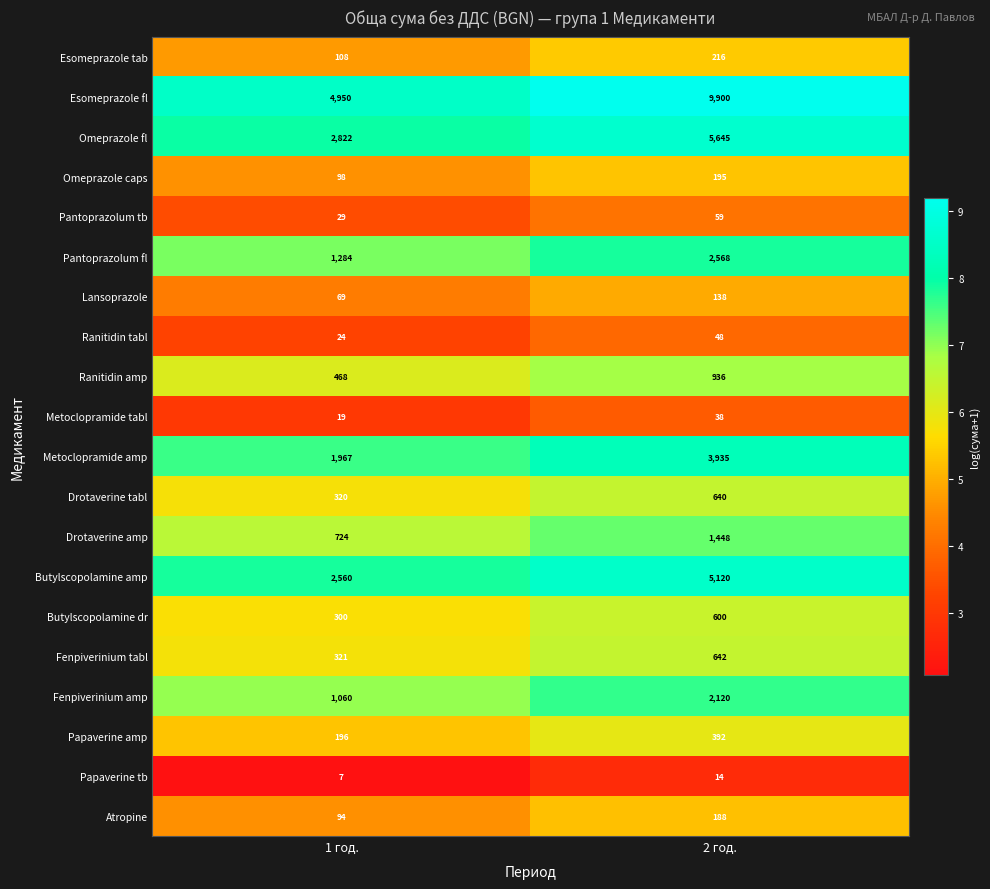

At 2 год., list the series in order from largest to smallest.

Esomeprazole fl, Omeprazole fl, Butylscopolamine amp, Metoclopramide amp, Pantoprazolum fl, Fenpiverinium amp, Drotaverine amp, Ranitidin amp, Fenpiverinium tabl, Drotaverine tabl, Butylscopolamine dr, Papaverine amp, Esomeprazole tab, Omeprazole caps, Atropine, Lansoprazole, Pantoprazolum tb, Ranitidin tabl, Metoclopramide tabl, Papaverine tb